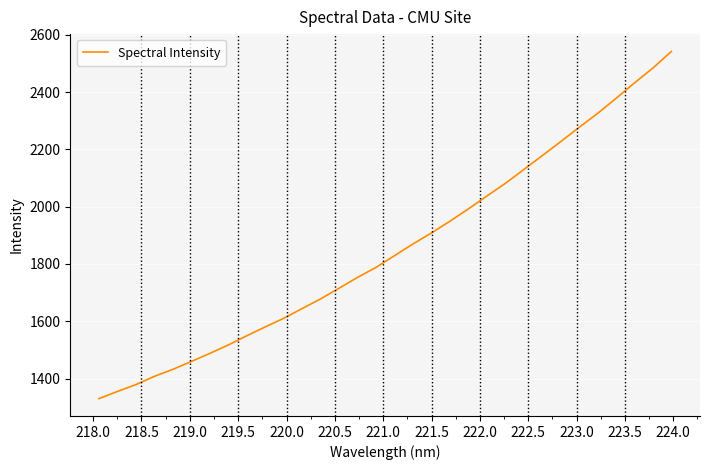

What is the maximum value shown in the chart?

2541.5